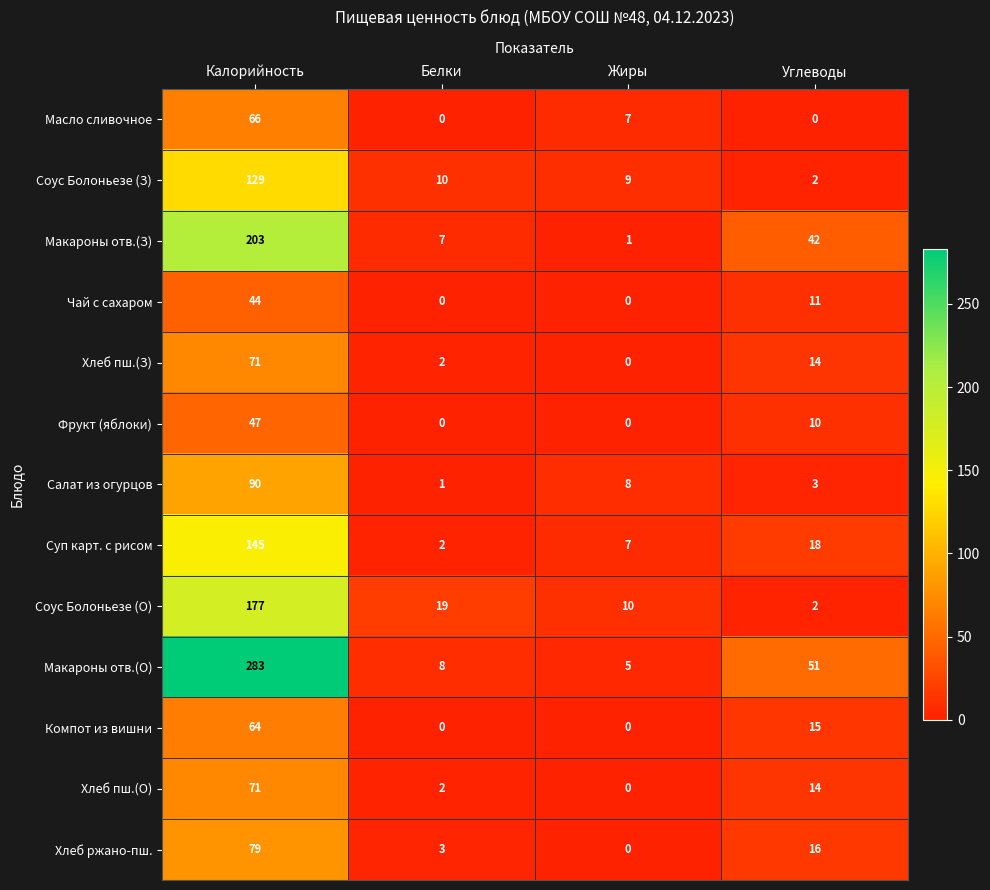

What is the maximum value shown in the chart?

283